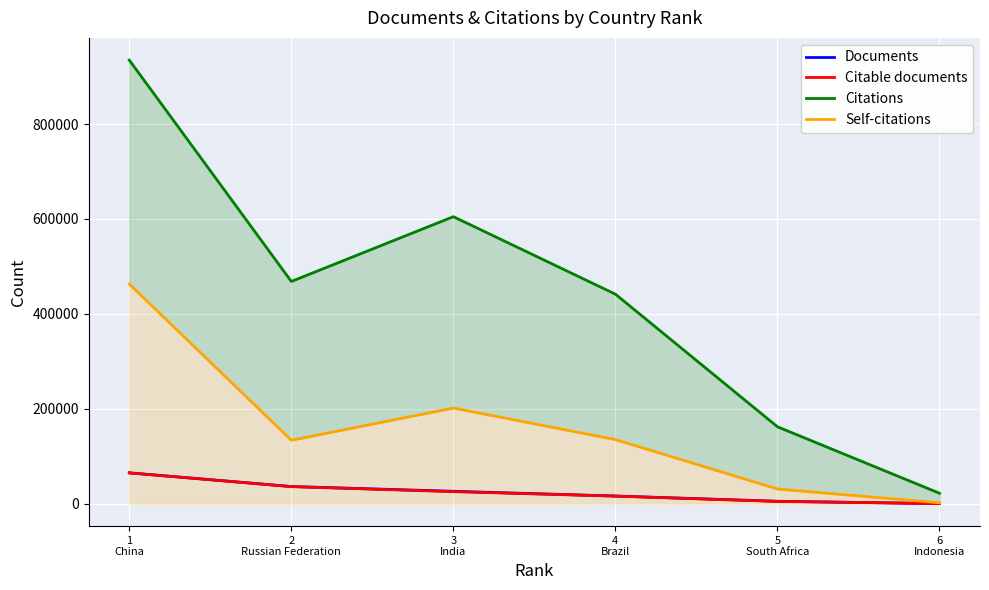

At how many categories does at least one series exceed 70264?

5